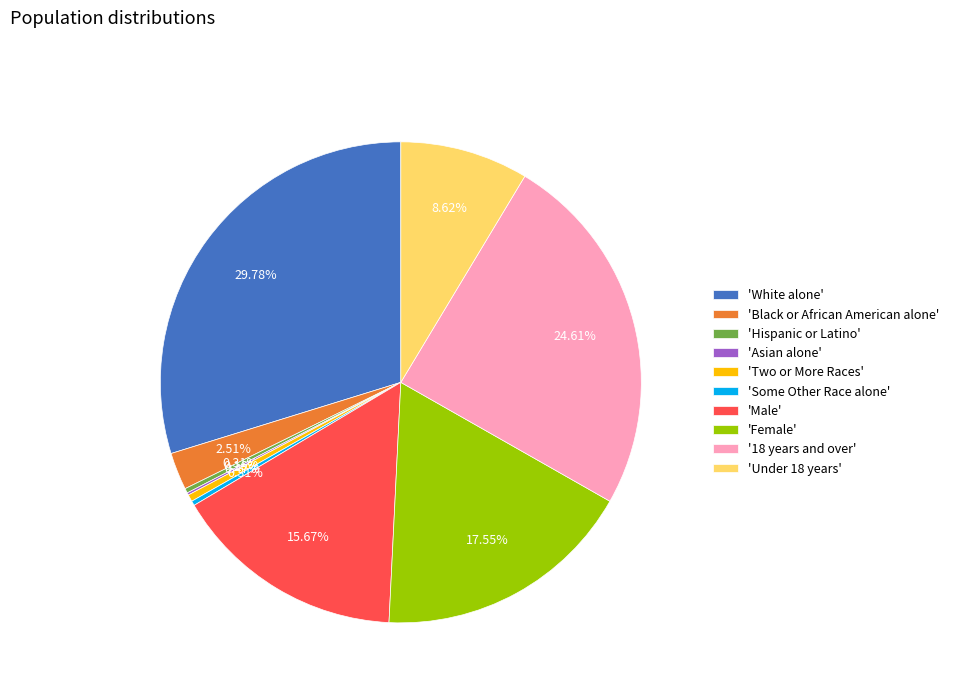

Between 'Black or African American alone' and 'Hispanic or Latino', which is larger?

'Black or African American alone'